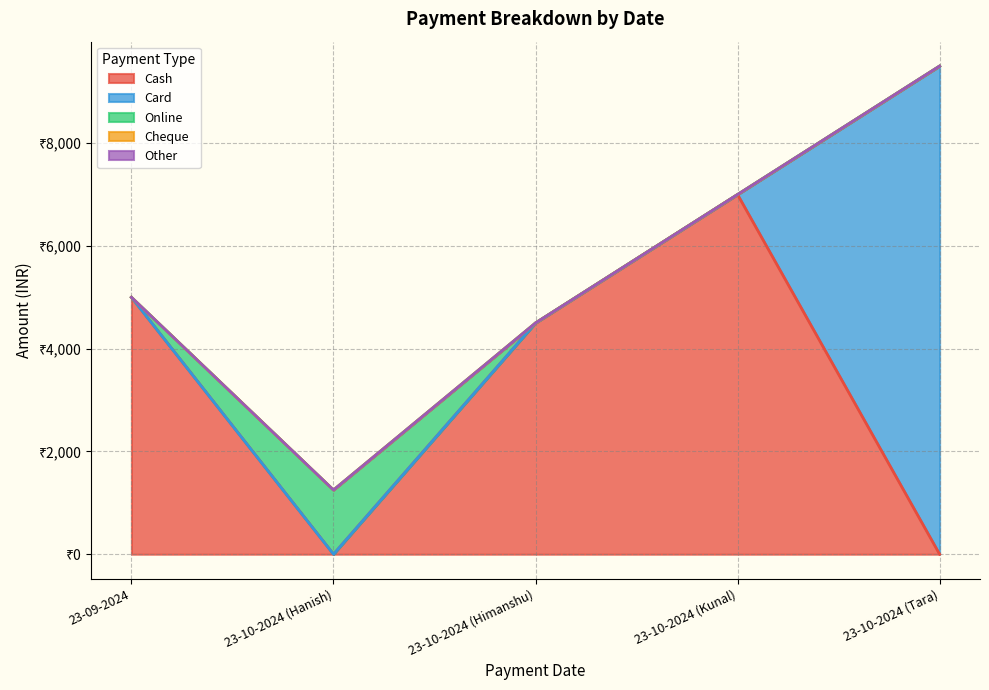

Which category has the lowest value in the Cash series?

23-10-2024 (Hanish)